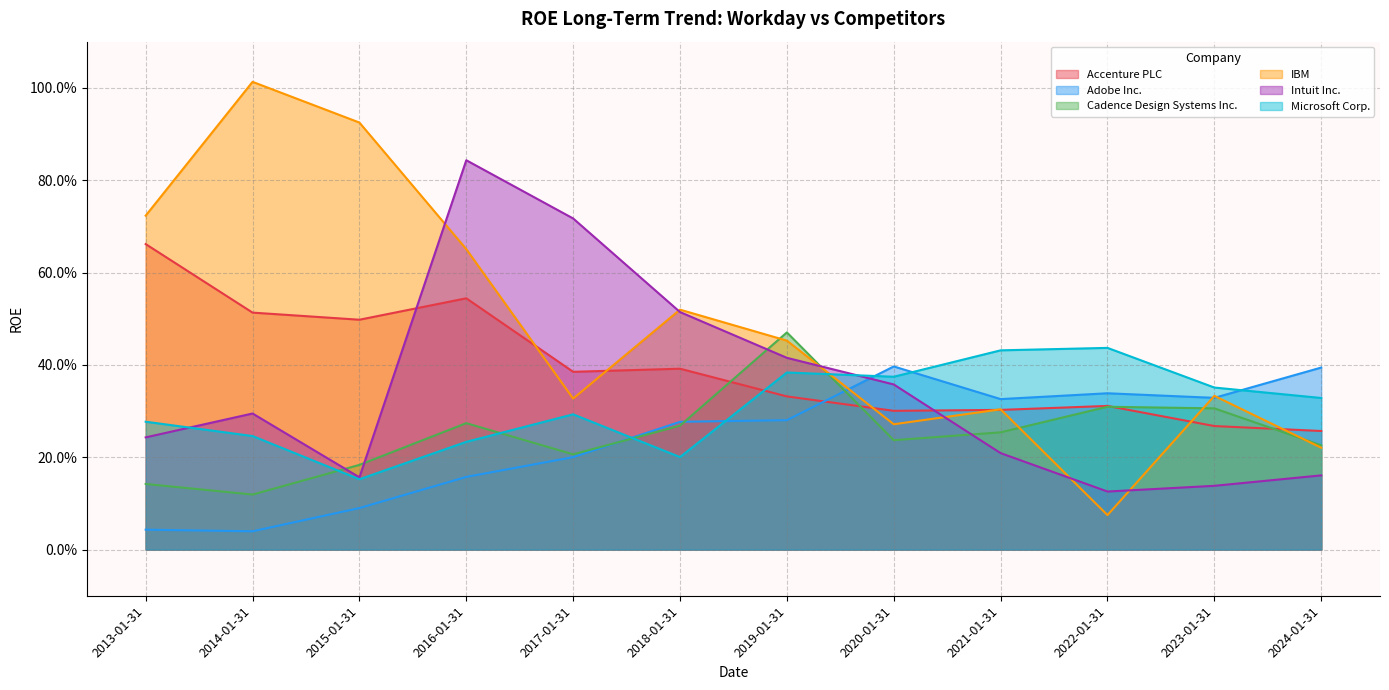

Count the Intuit Inc. values in the range 0 to 1.

12